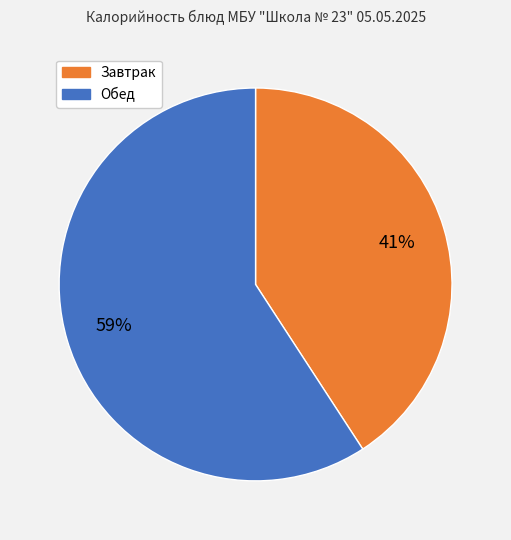

Is there any slice that represents more than half of the pie?

Yes